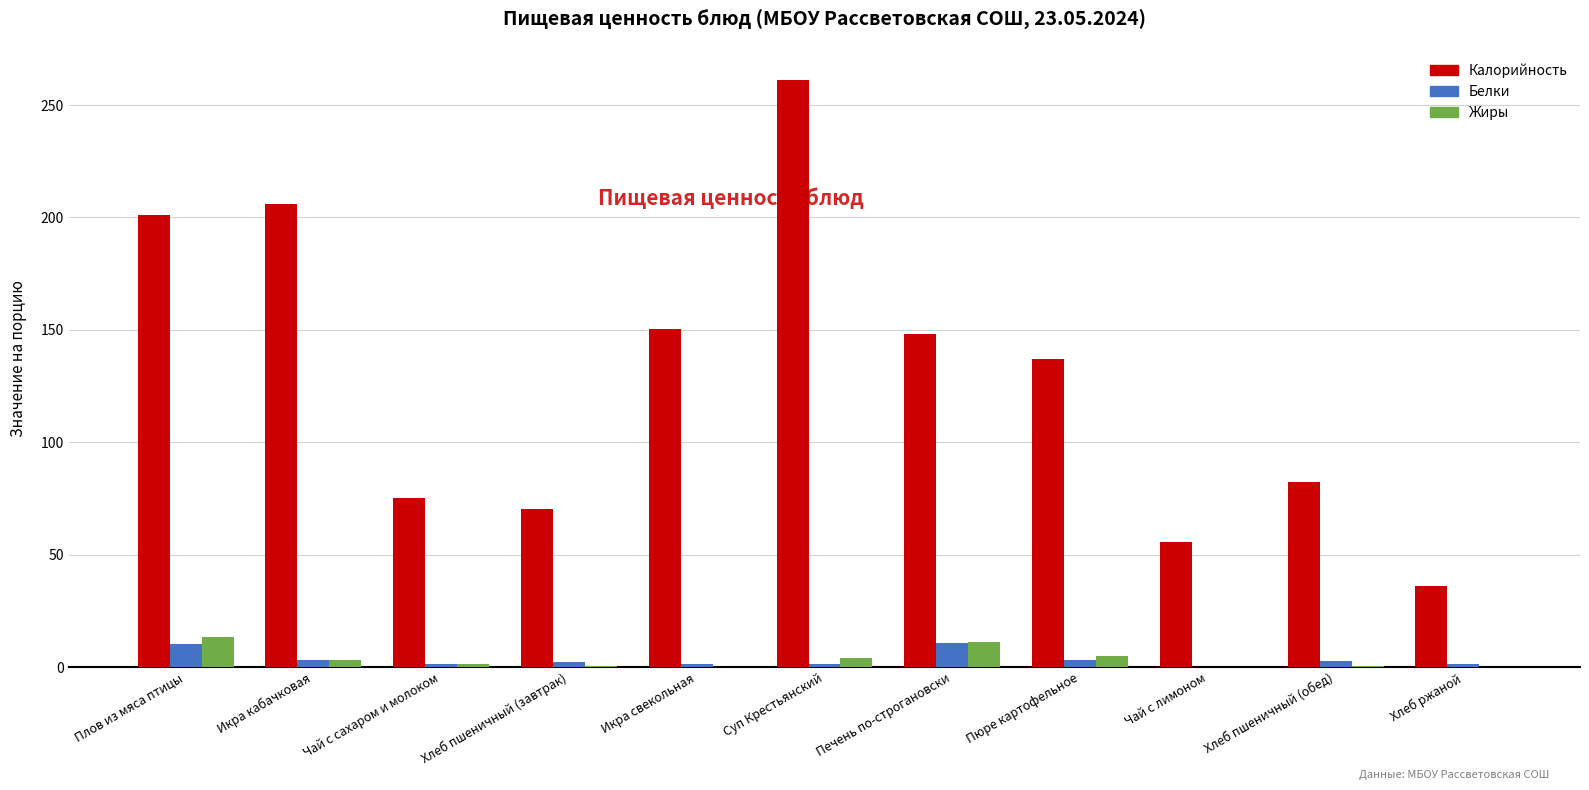

Is it true that Калорийность equals 82.2 at Хлеб пшеничный (обед)?

True